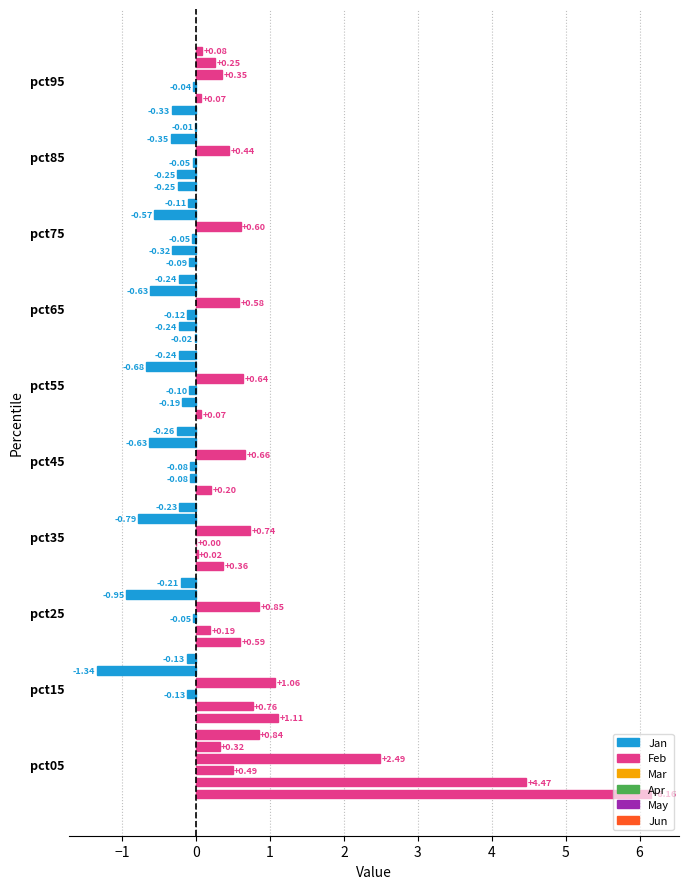

How many series are shown in this chart?

6